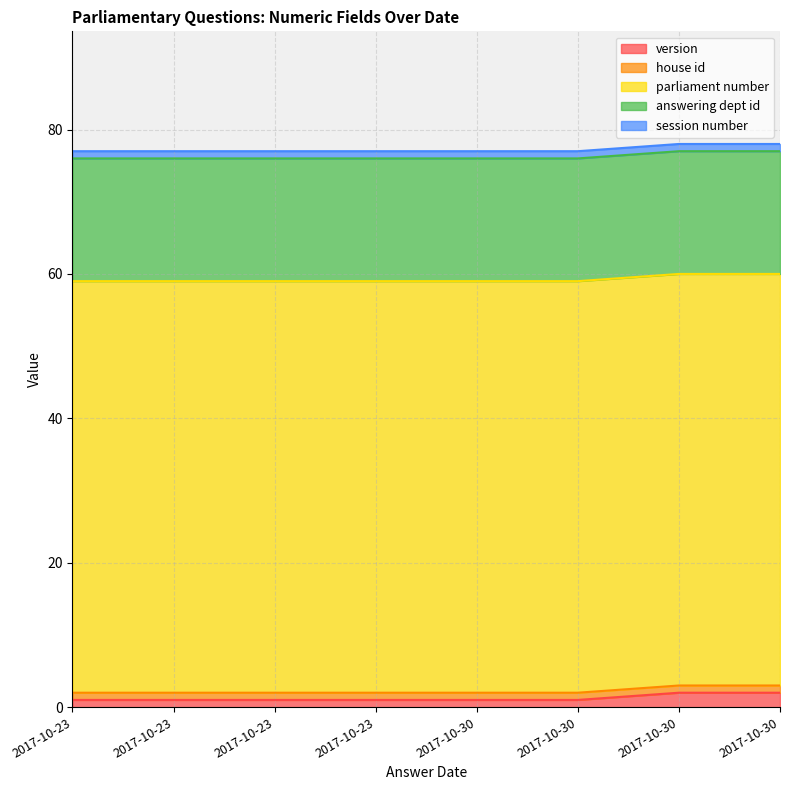

True or false: house id has a value of 1 at 2017-10-23.

False